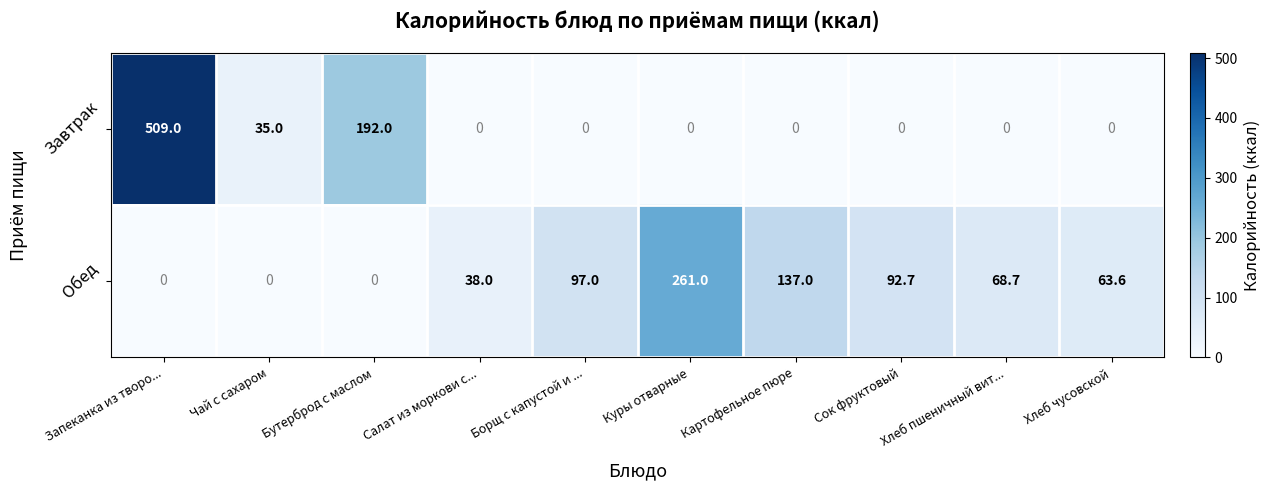

What is the greatest value displayed?

509.0